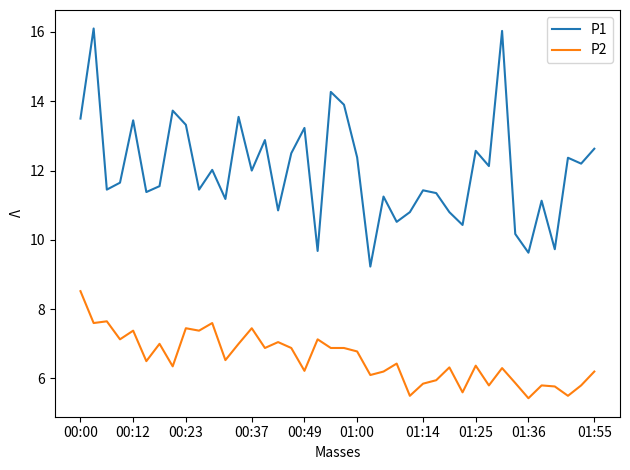

What is the highest value of the P2 series?

8.5